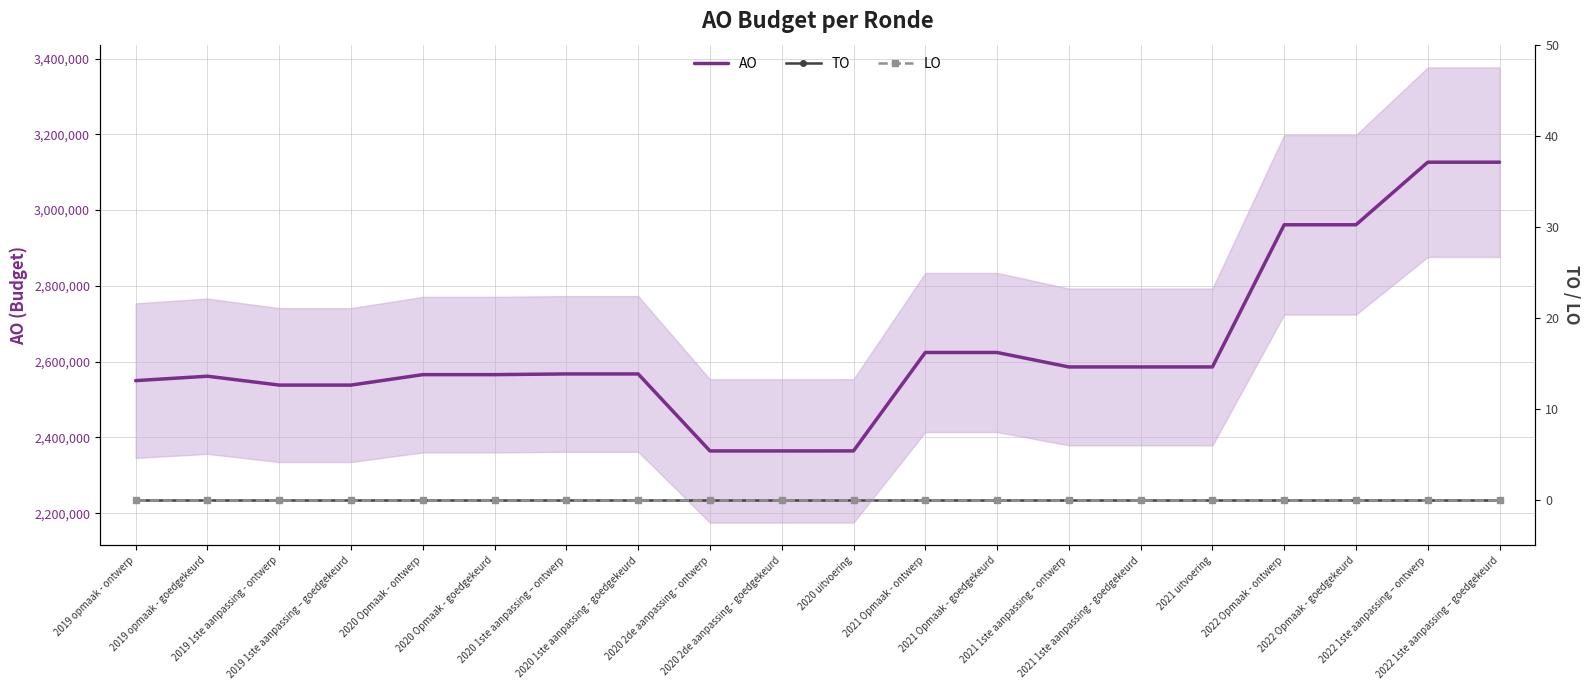

How many distinct data groups are displayed?

3